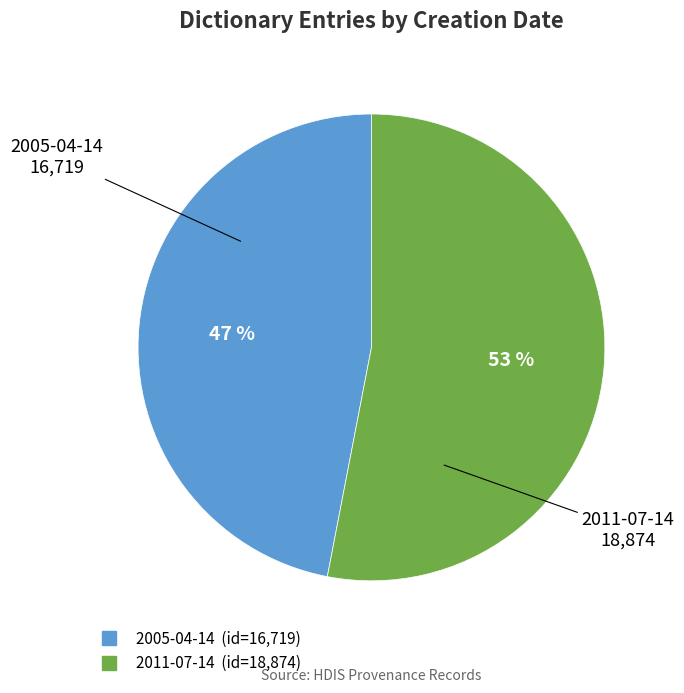

What percentage is the 2011-07-14 slice, to the nearest percent?

53%